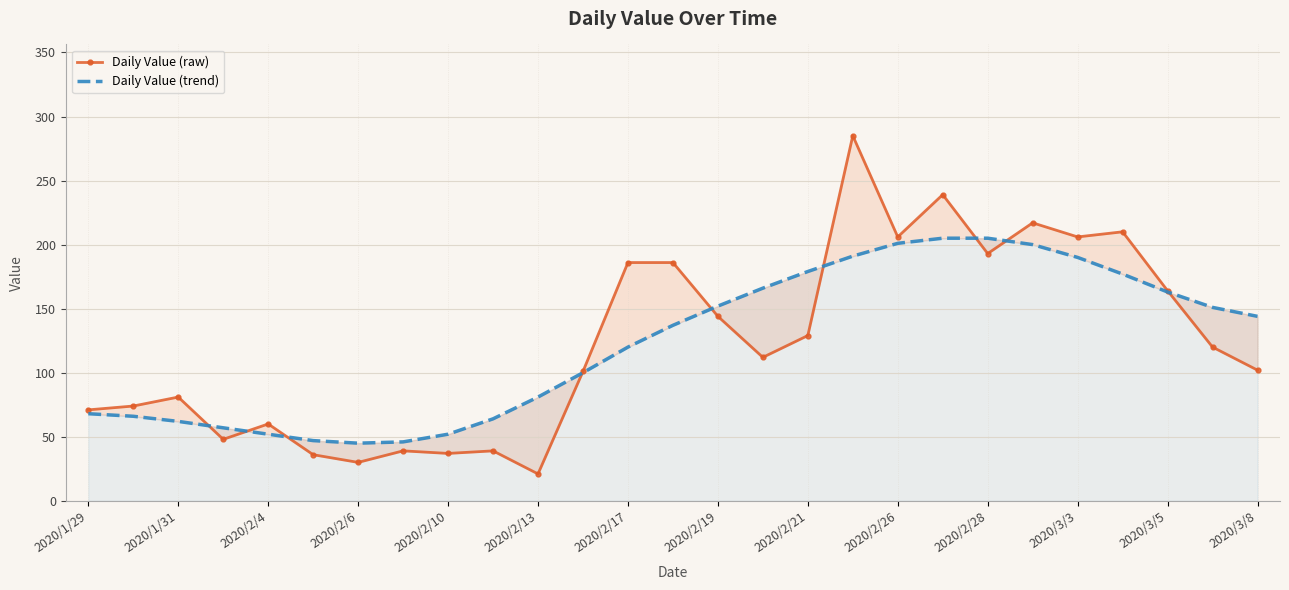

True or false: Daily Value (trend) has a value of 84 at 21.

False